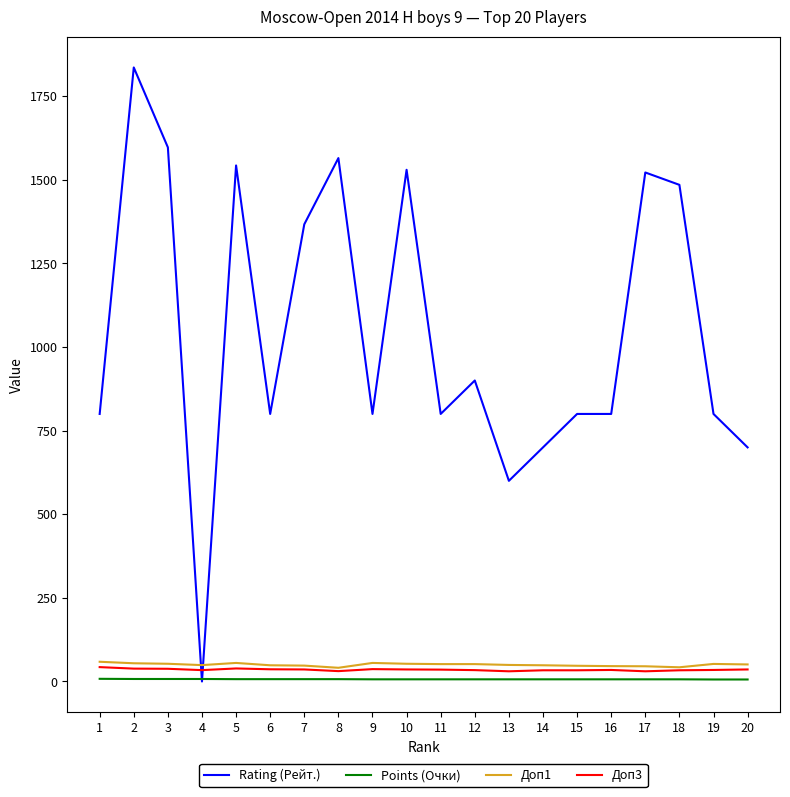

Which series has the widest spread of values?

Rating (Рейт.)